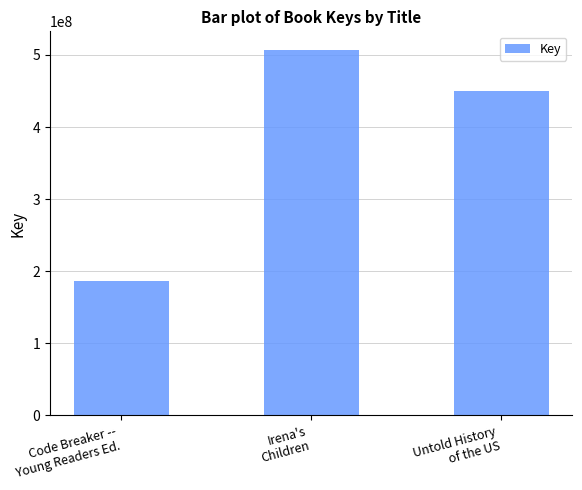

Reading left to right, extract all data points from this chart.

Code Breaker --
Young Readers Ed.=186139754	Irena's
Children=507441553	Untold History
of the US=450731722